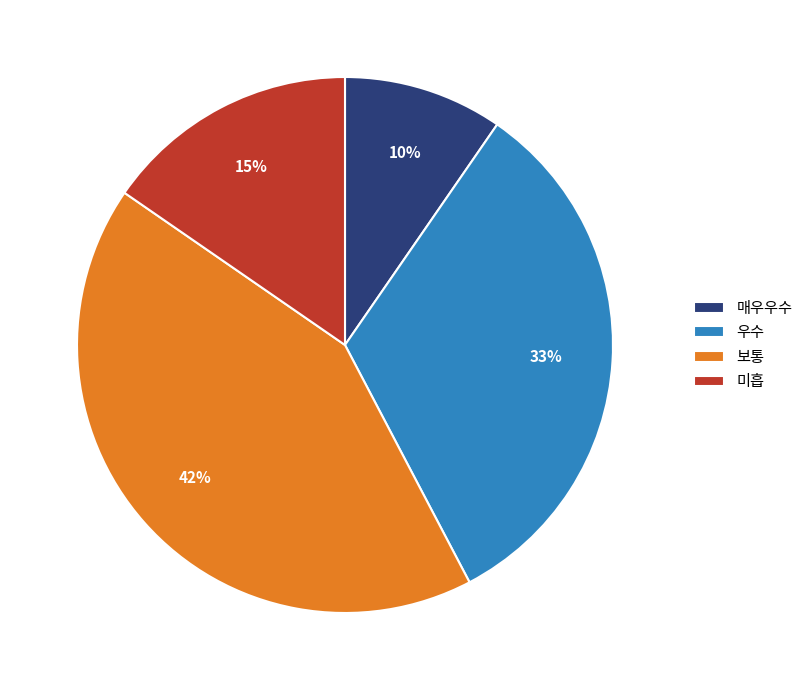

Is it true that 우수 is 33% of the pie?

True